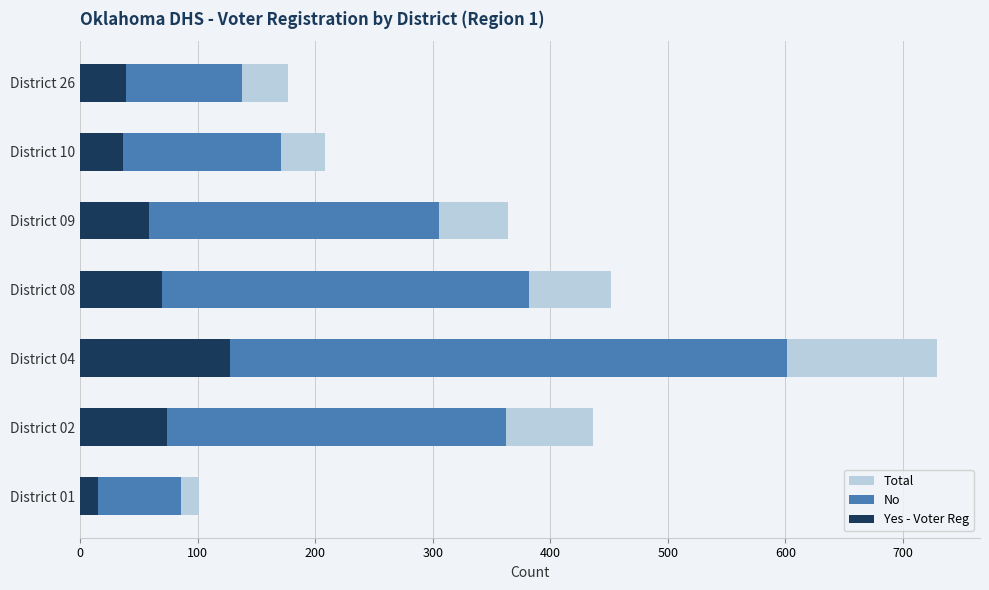

List the series in order of their peak value, lowest first.

Yes - Voter Reg, No, Total